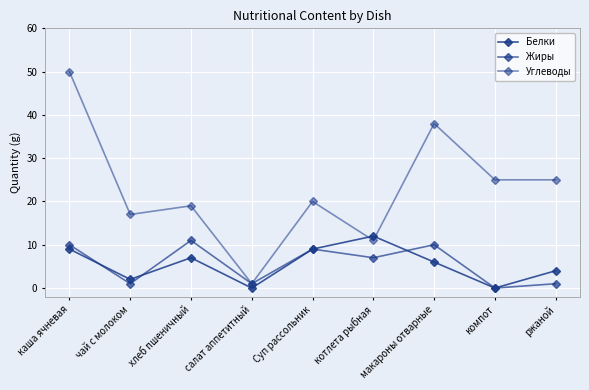

How many distinct data groups are displayed?

3